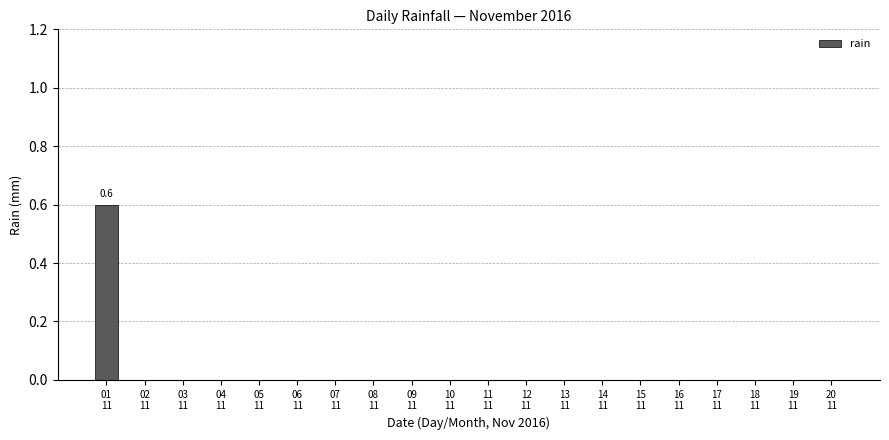

Does the chart contain stacked bars?

No